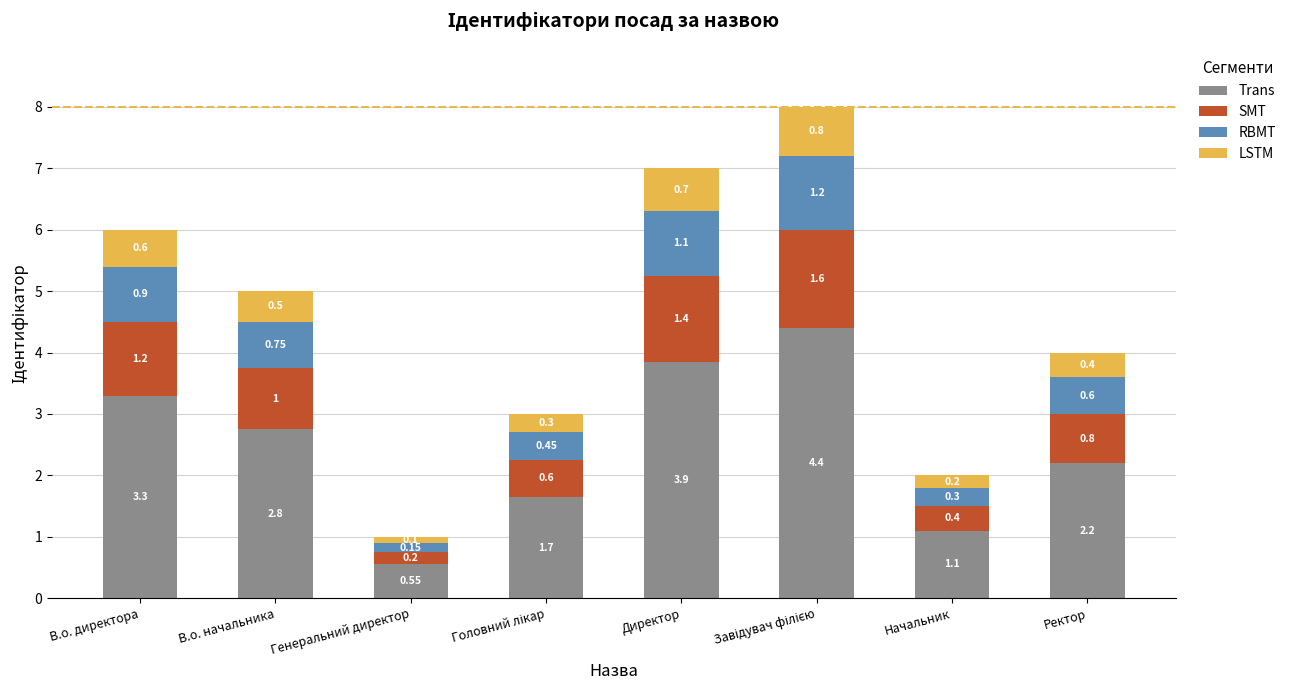

How many bars are there in total?

8